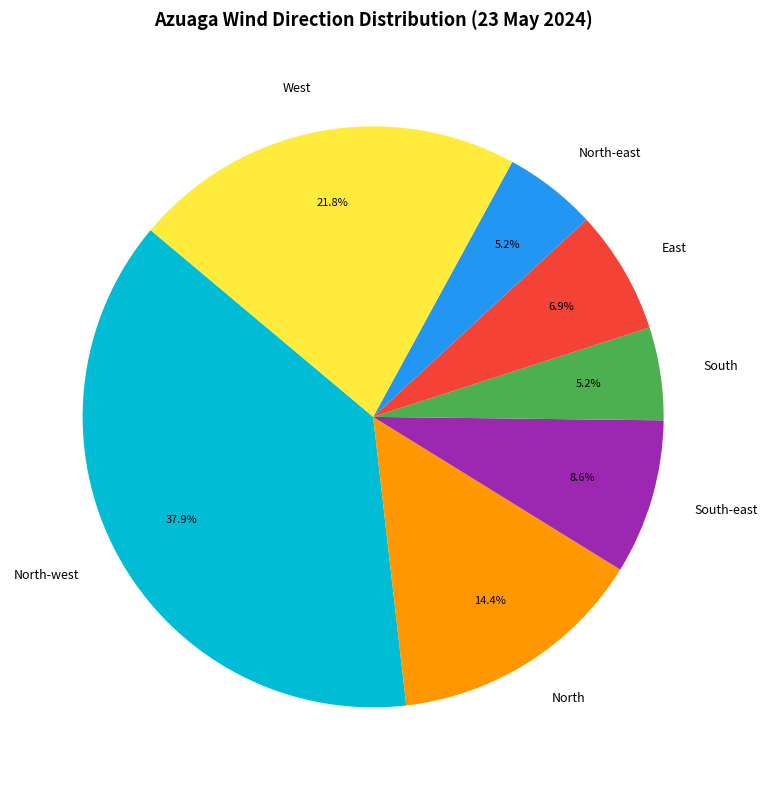

Between West and North-west, which is larger?

North-west